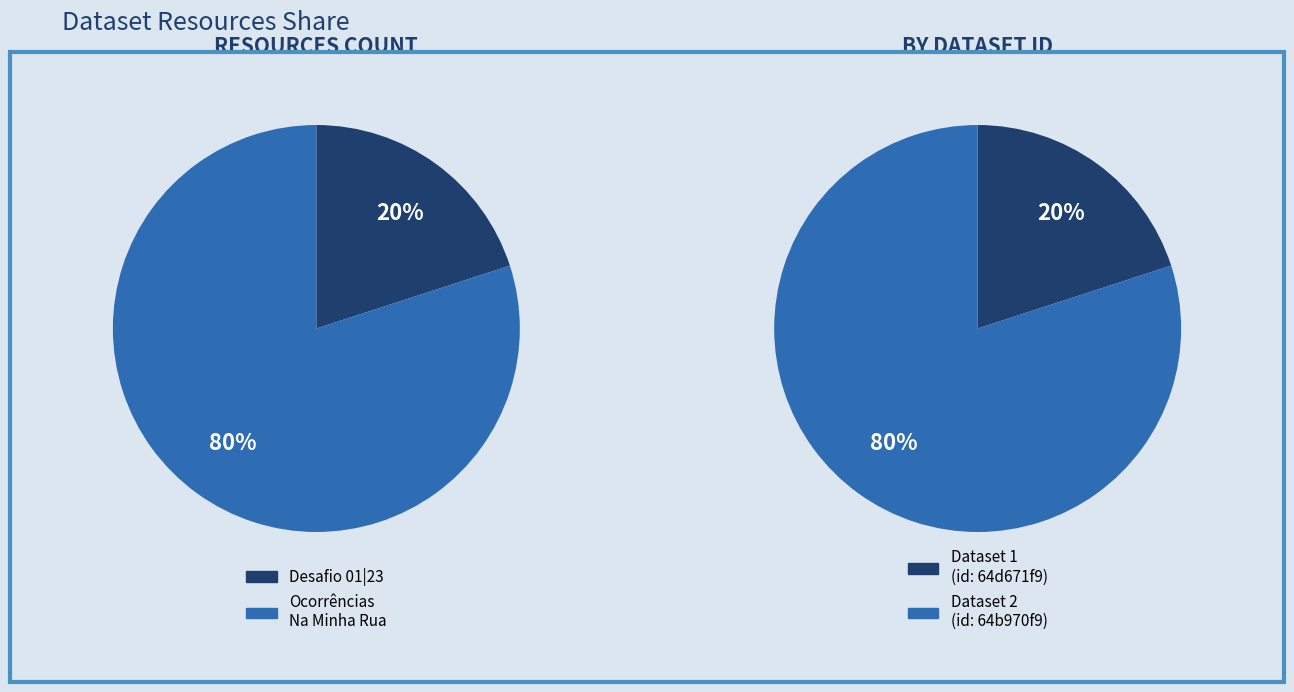

Combined, what portion of the pie is Ocorrências Na Minha Rua and Desafio 01|23 - Identificação de padrões?

100.0%